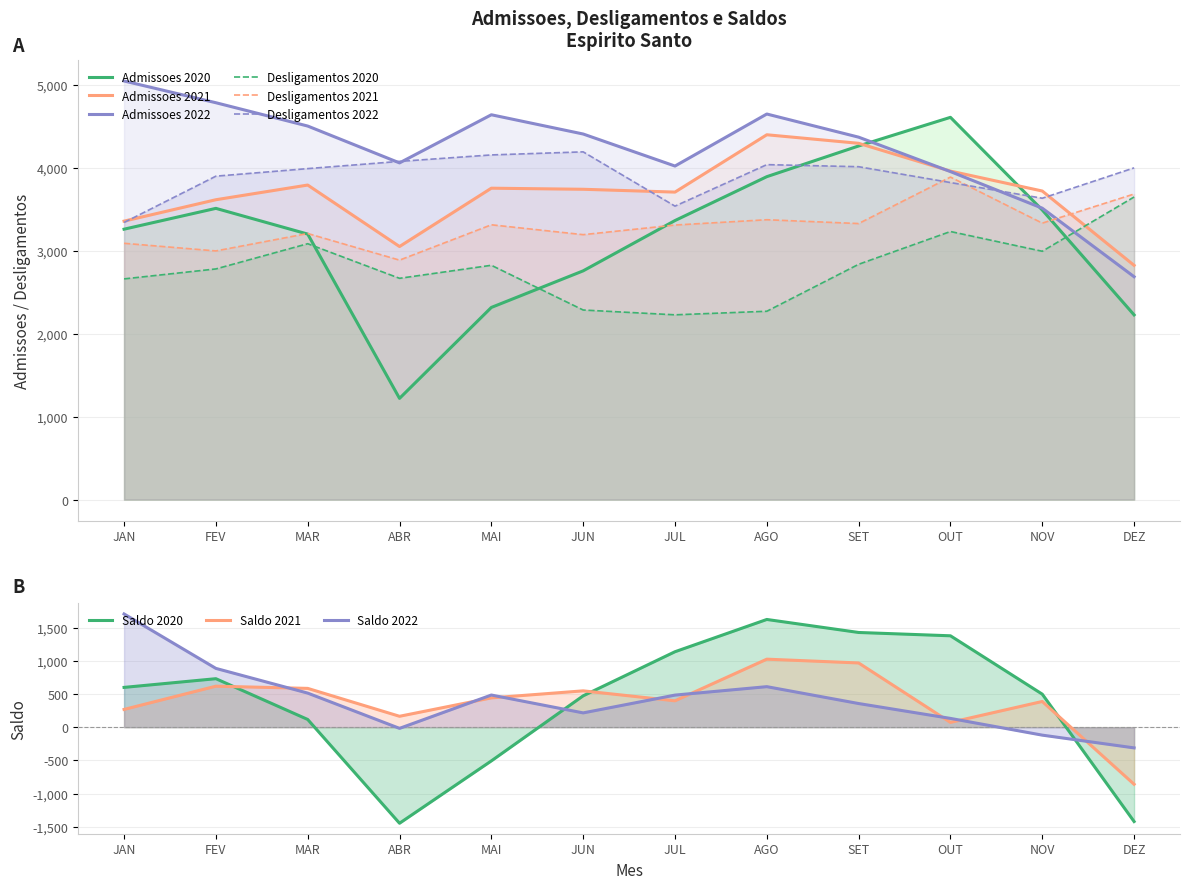

At which category does the chart reach its minimum across all series?

ABR